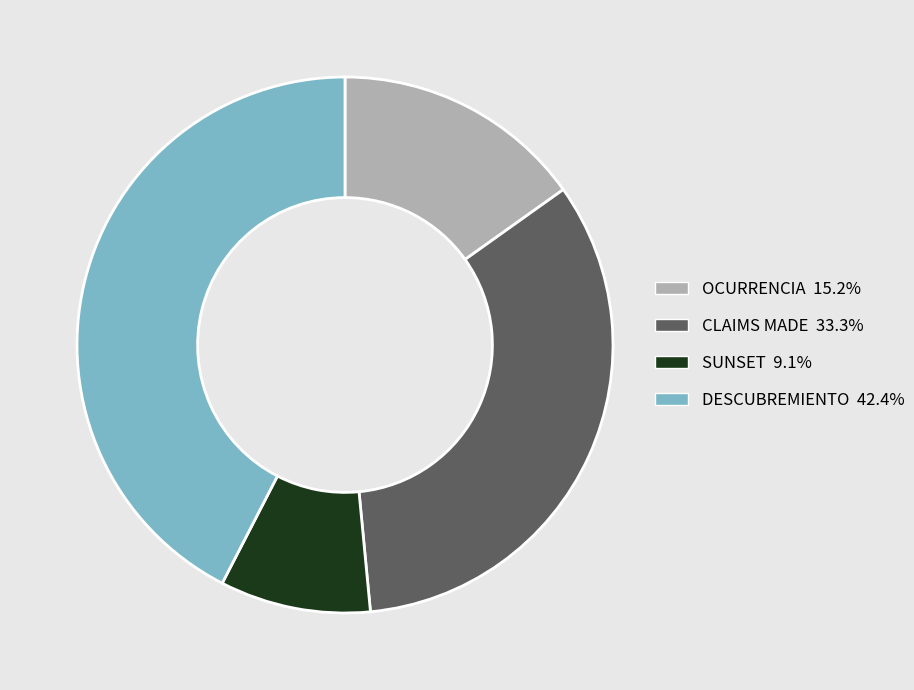

Do DESCUBREMIENTO and OCURRENCIA together represent more than half of the pie?

Yes